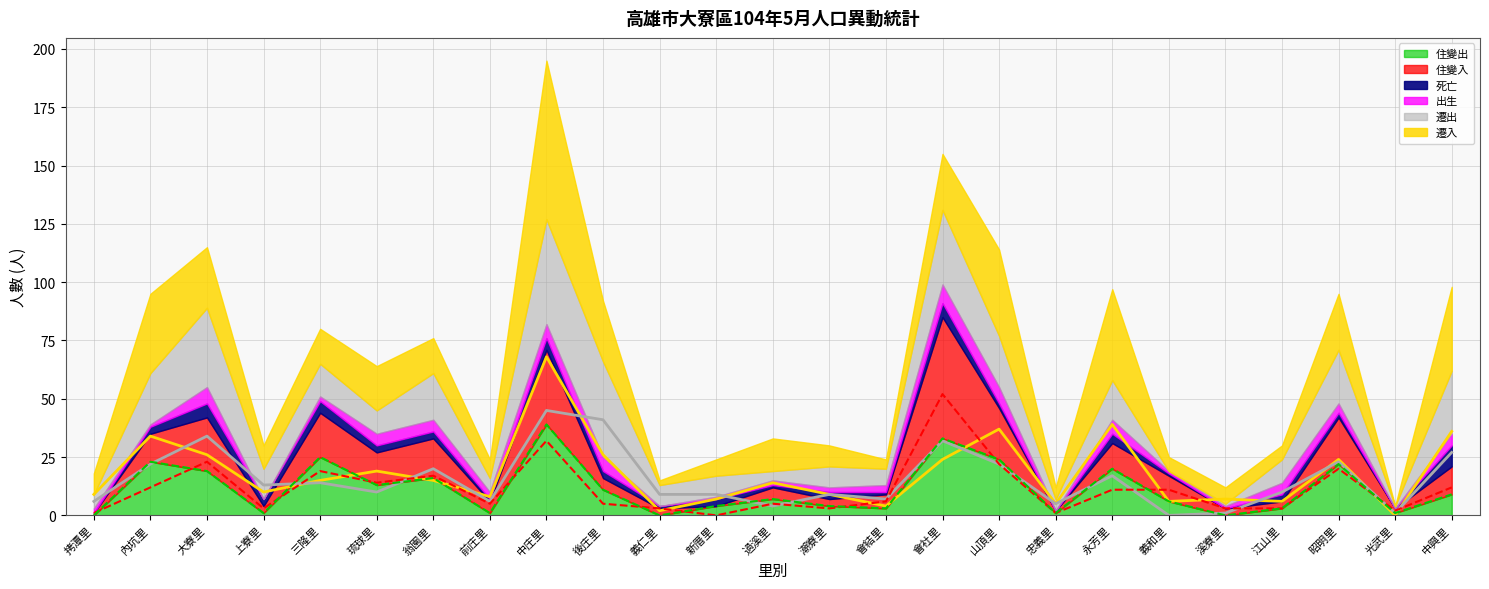

True or false: 住變出 has a value of 41 at 內坑里.

False